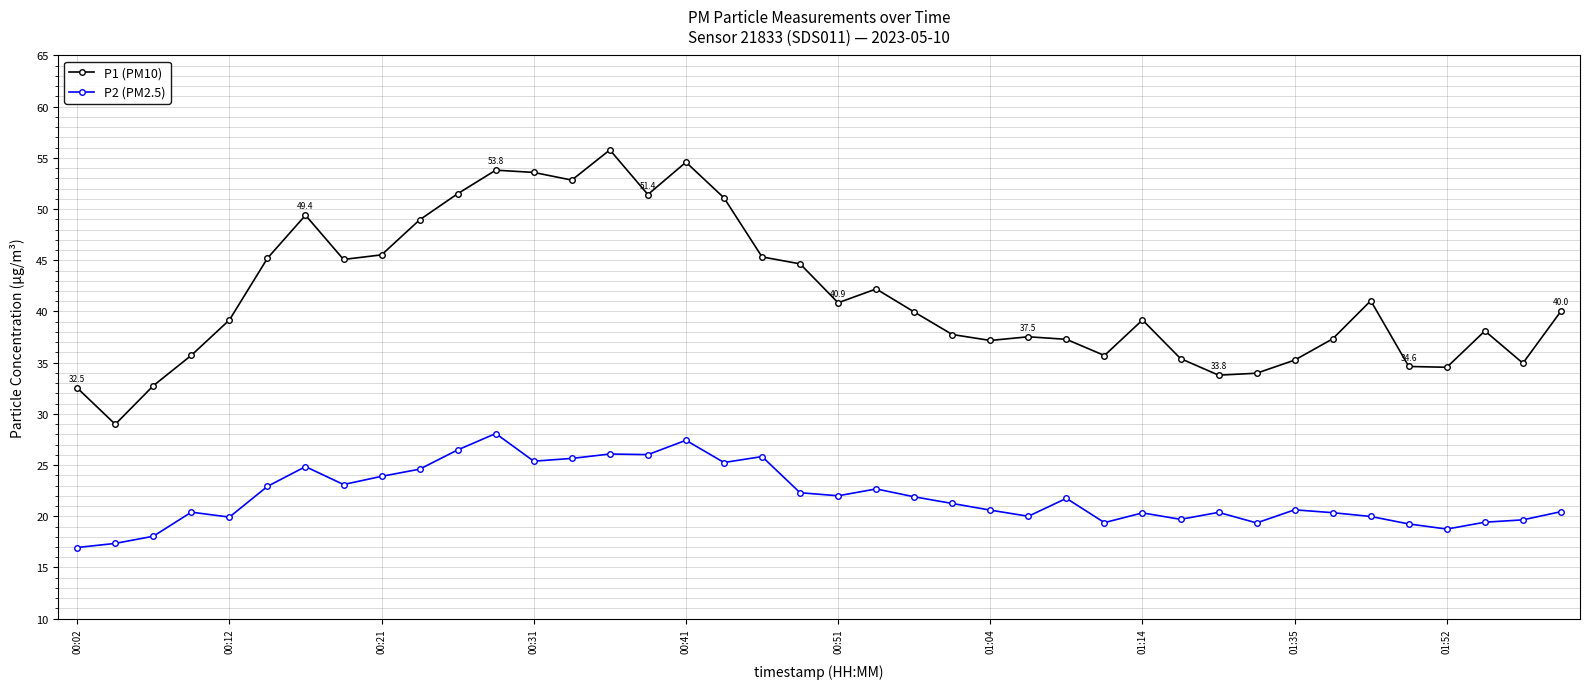

Which series has the largest range (max minus min)?

P1 (PM10)